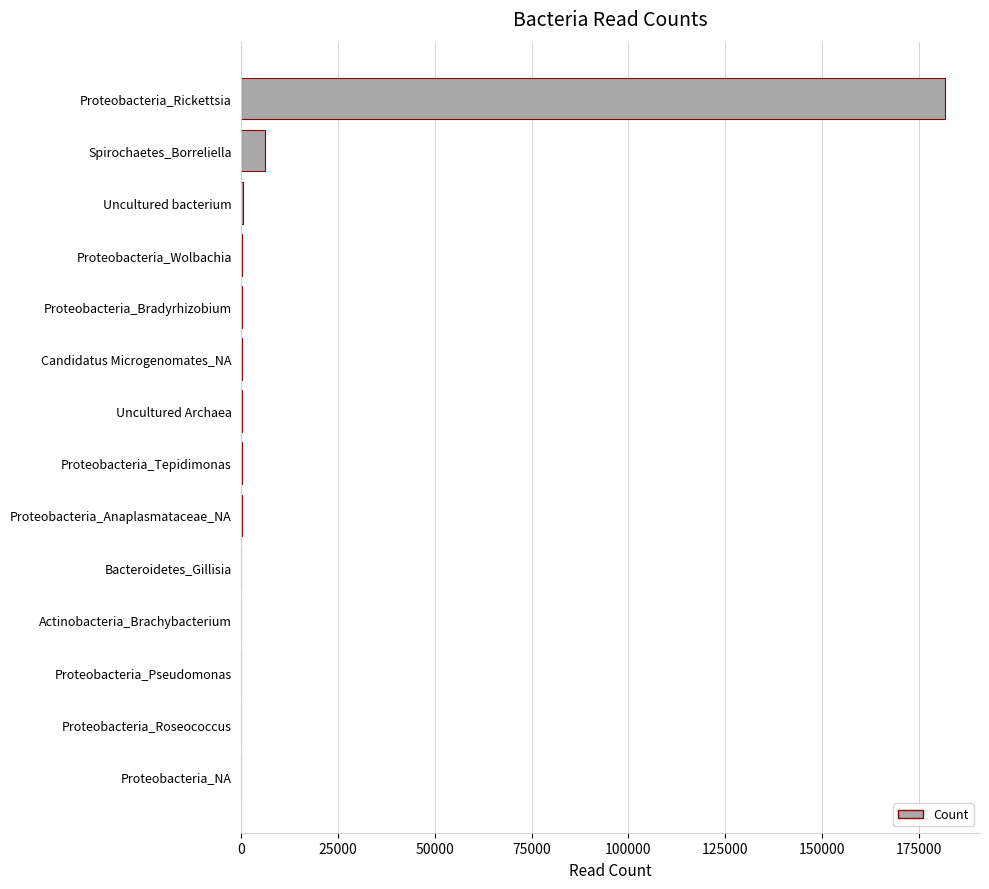

What is the maximum value shown in the chart?

181784